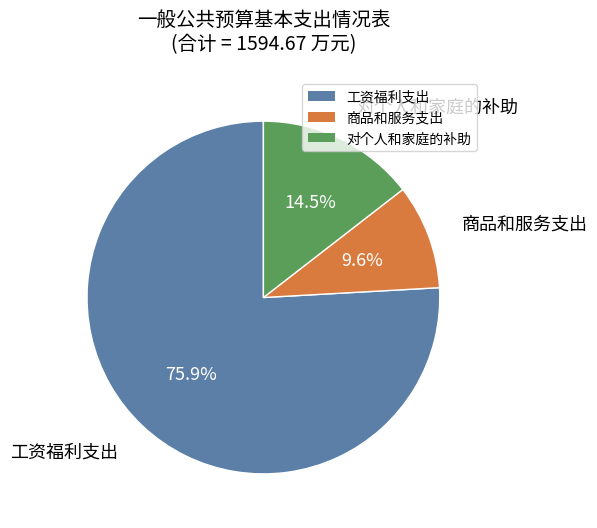

How many segments does this pie chart have?

3